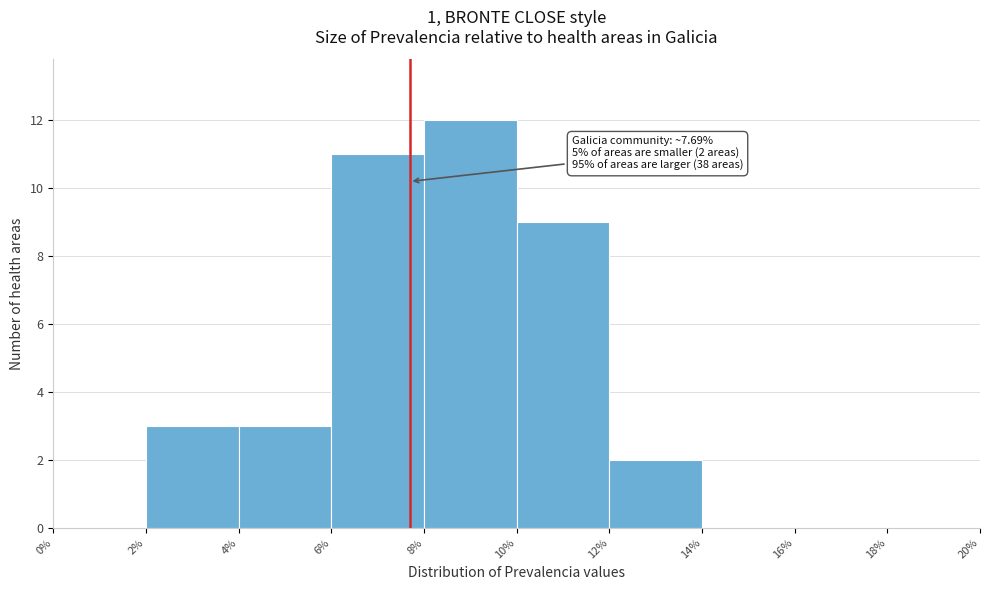

Which range on the x-axis has the tallest bar?

8% to 10%